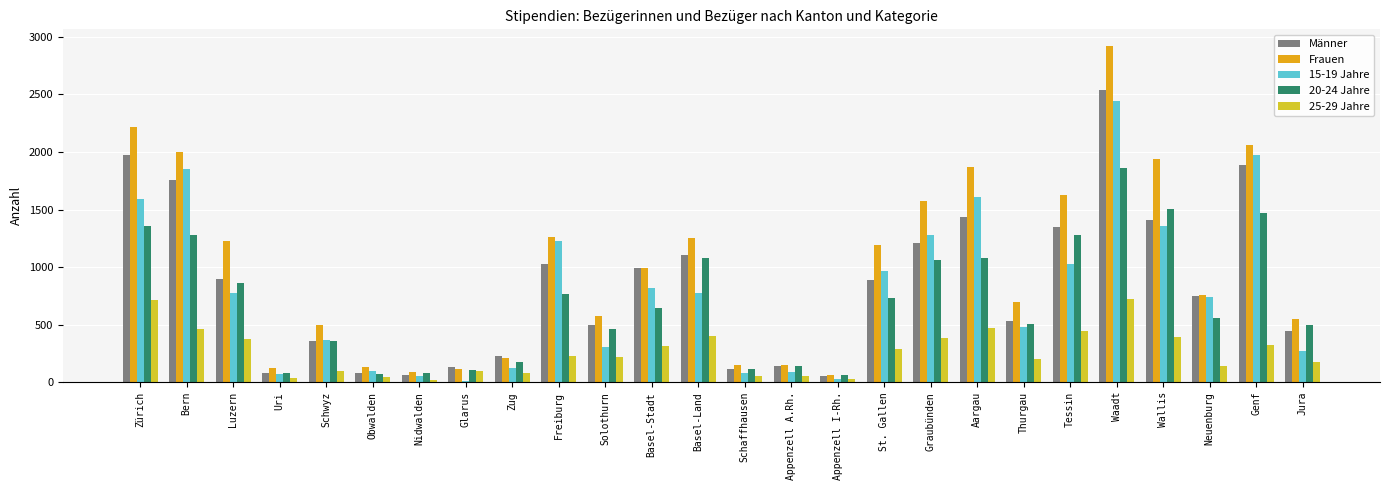

What is the difference between the 20-24 Jahre values at Obwalden and Uri?

15